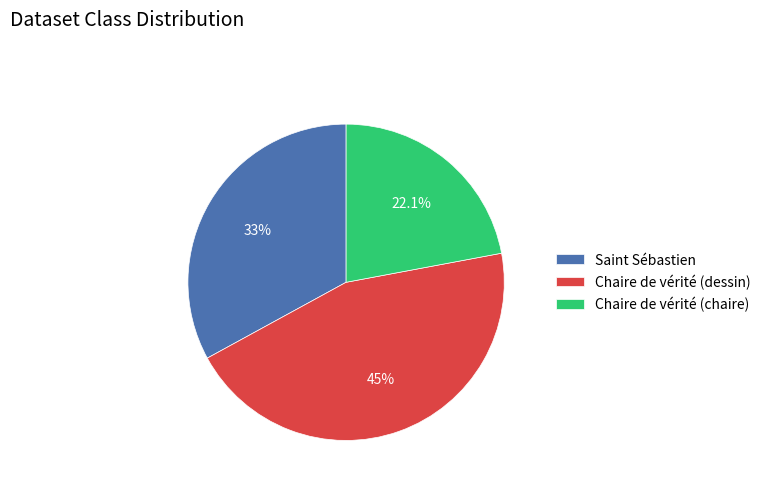

What is the ratio of the value at Saint Sébastien to the value at Chaire de vérité (chaire)?

1.5